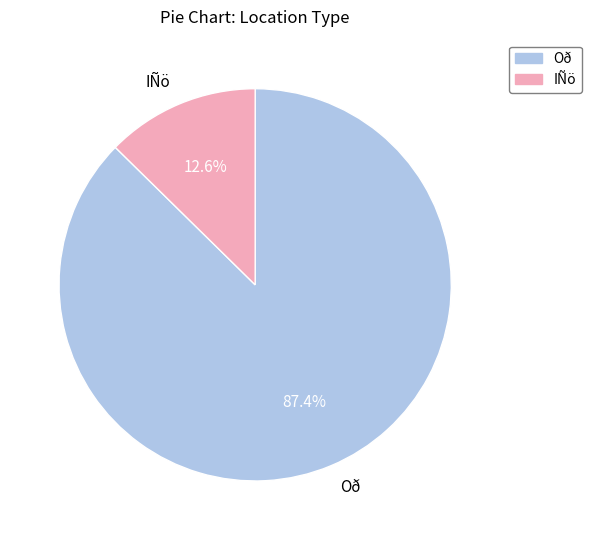

How much of the chart is everything except IÑö?

87.4%